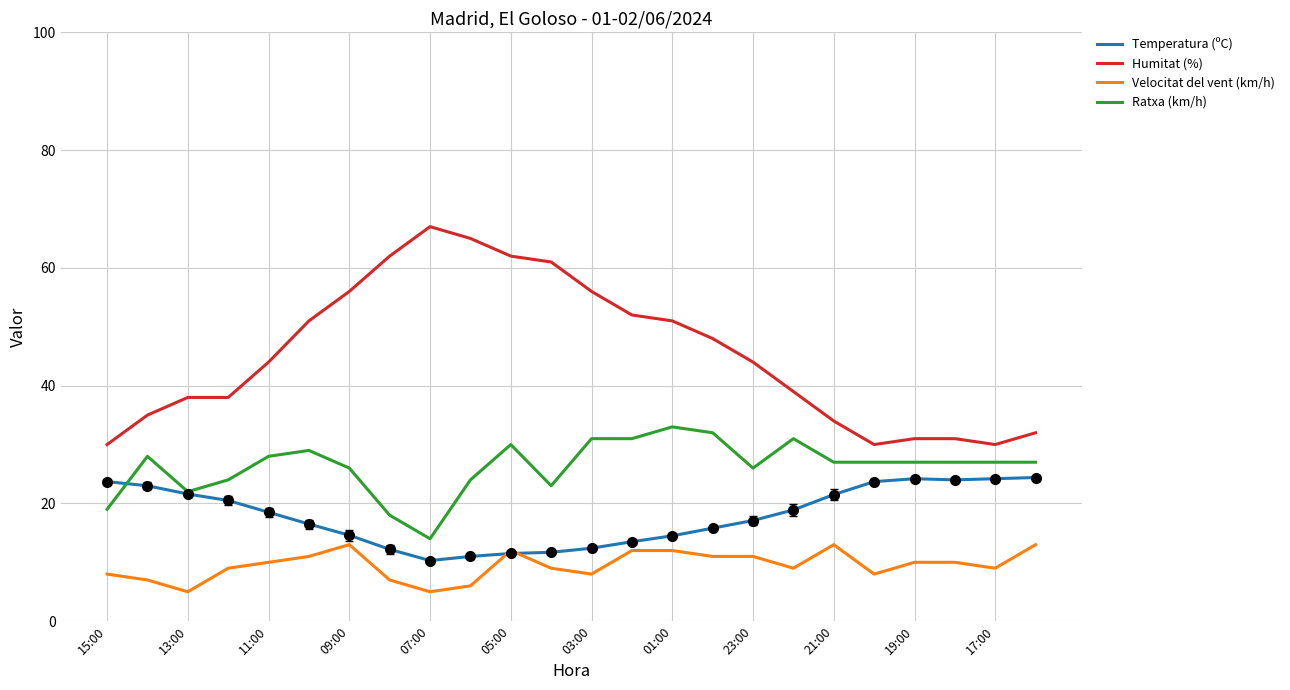

Which series has the widest spread of values?

Humitat (%)